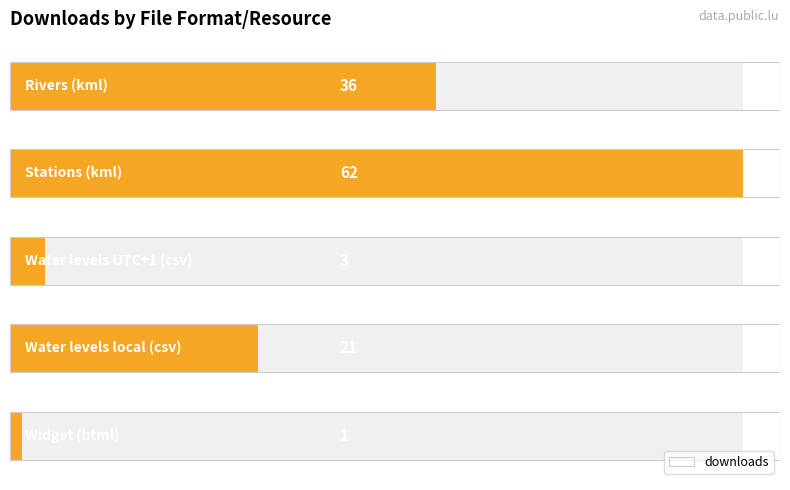

What is the greatest value displayed?

62